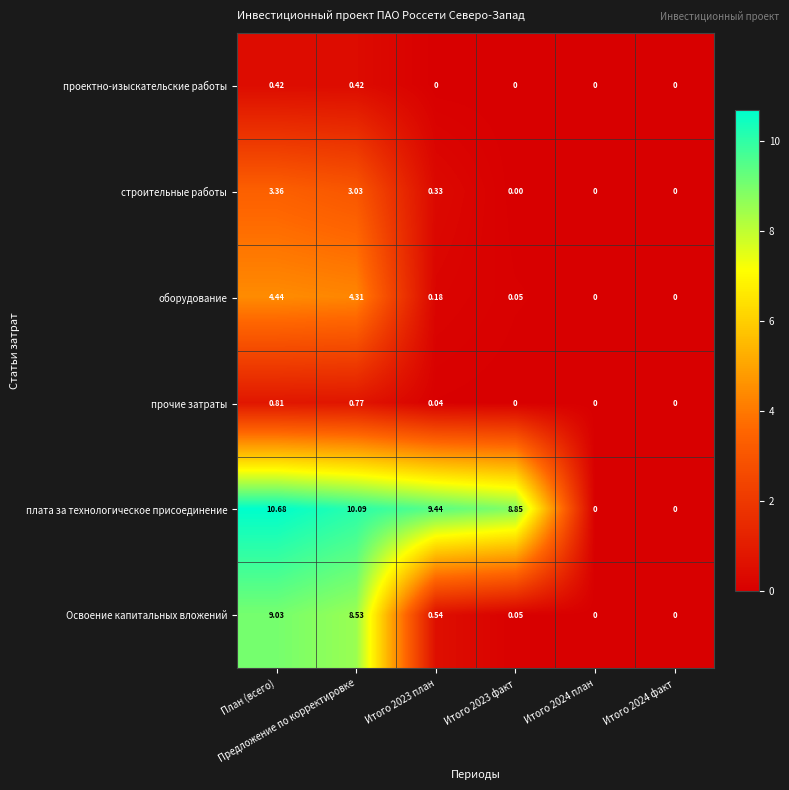

Which series has the widest spread of values?

плата за технологическое присоединение